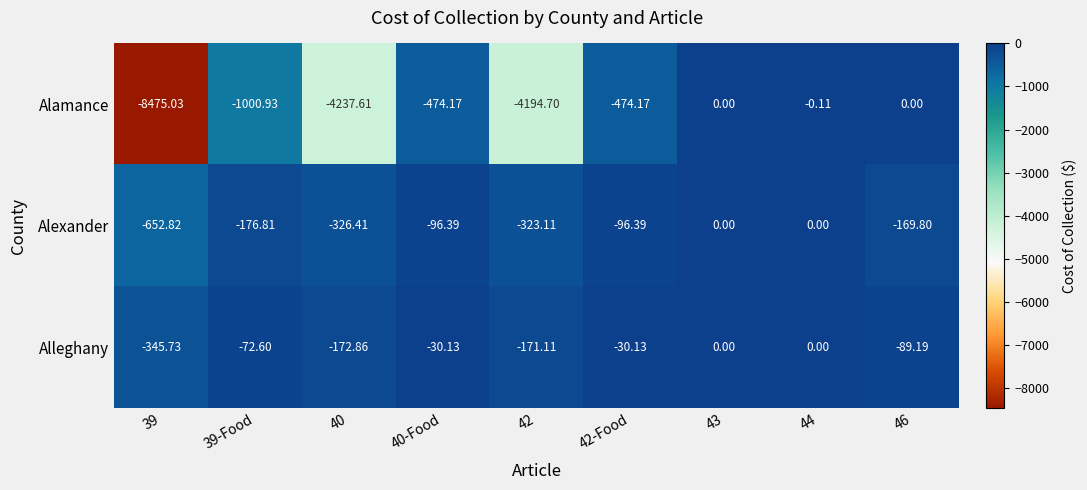

Which series has the largest total across all categories?

Alleghany